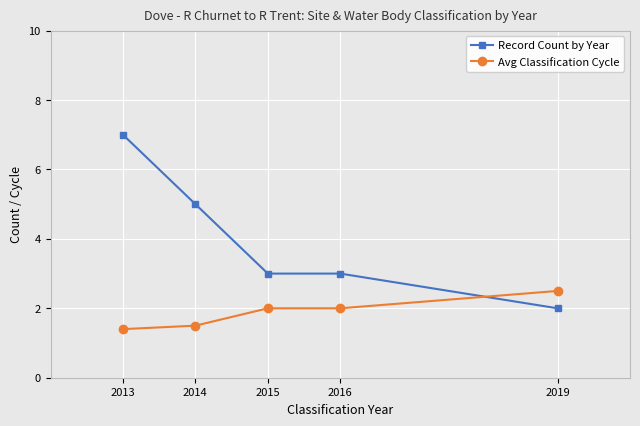

What is the difference between the second highest and minimum values in the Record Count by Year series?

3.0